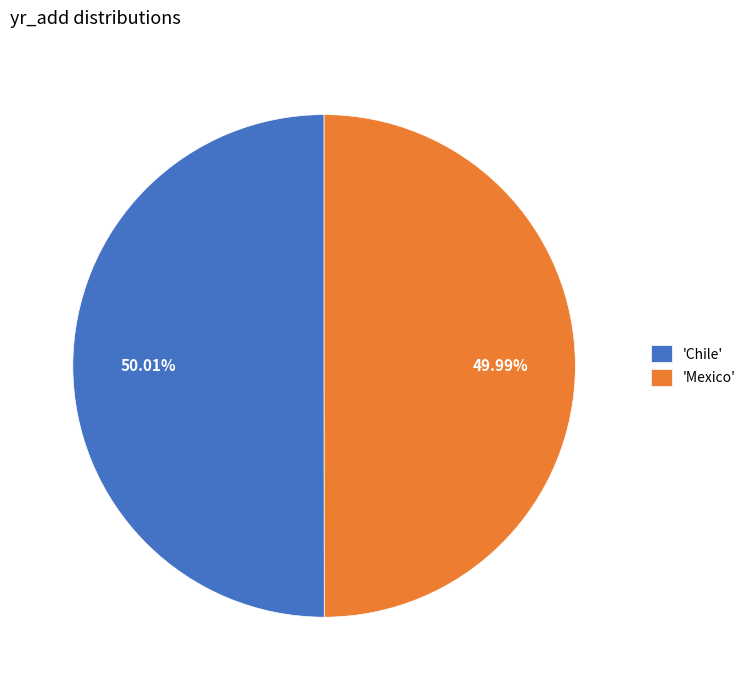

How many slices are in this pie chart?

2